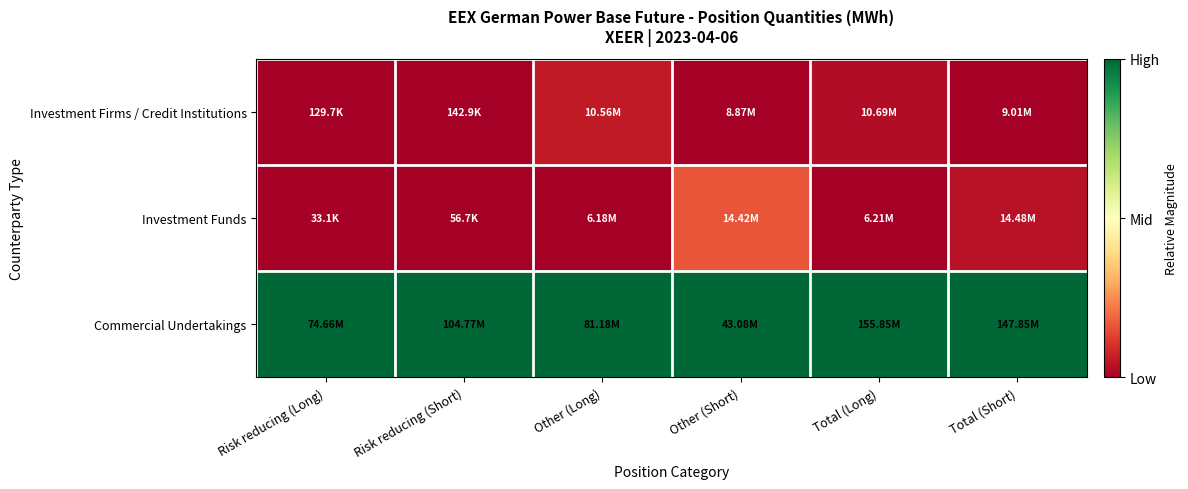

Reading right to left, transcribe all the data shown in this chart.

Investment Firms / Credit Institutions: Total (Short)=0.0	Total (Long)=0.0	Other (Short)=0.0	Other (Long)=0.1	Risk reducing (Short)=0.0	Risk reducing (Long)=0.0
Investment Funds: Total (Short)=0.0	Total (Long)=0.0	Other (Short)=0.2	Other (Long)=0.0	Risk reducing (Short)=0.0	Risk reducing (Long)=0.0
Commercial Undertakings: Total (Short)=1.0	Total (Long)=1.0	Other (Short)=1.0	Other (Long)=1.0	Risk reducing (Short)=1.0	Risk reducing (Long)=1.0